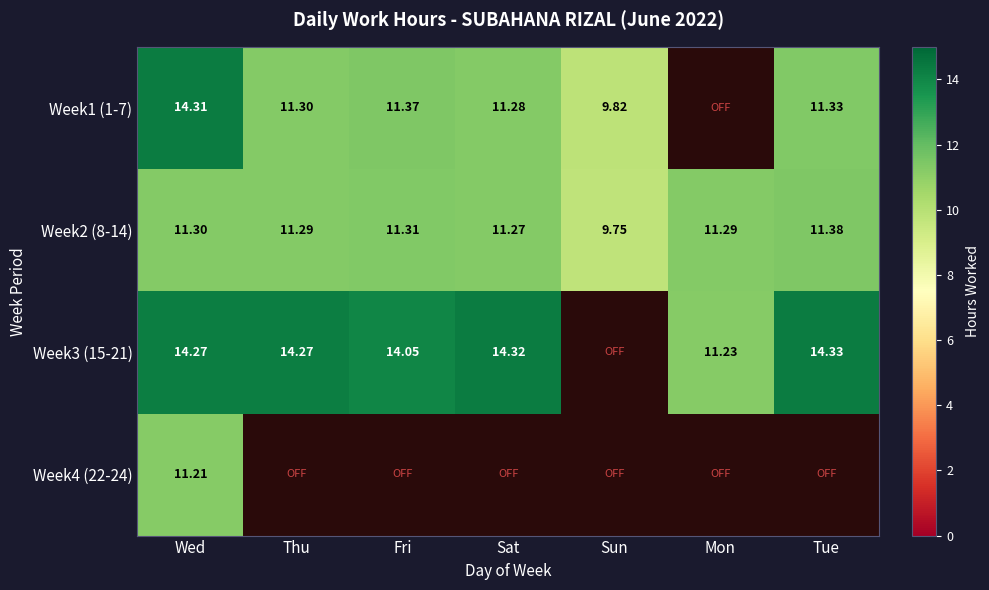

Which has a higher value, Sun or Mon?

Sun